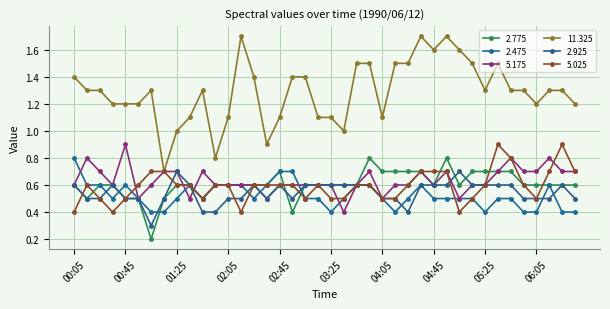

How many times do 5.025 and 2.925 cross each other?

5